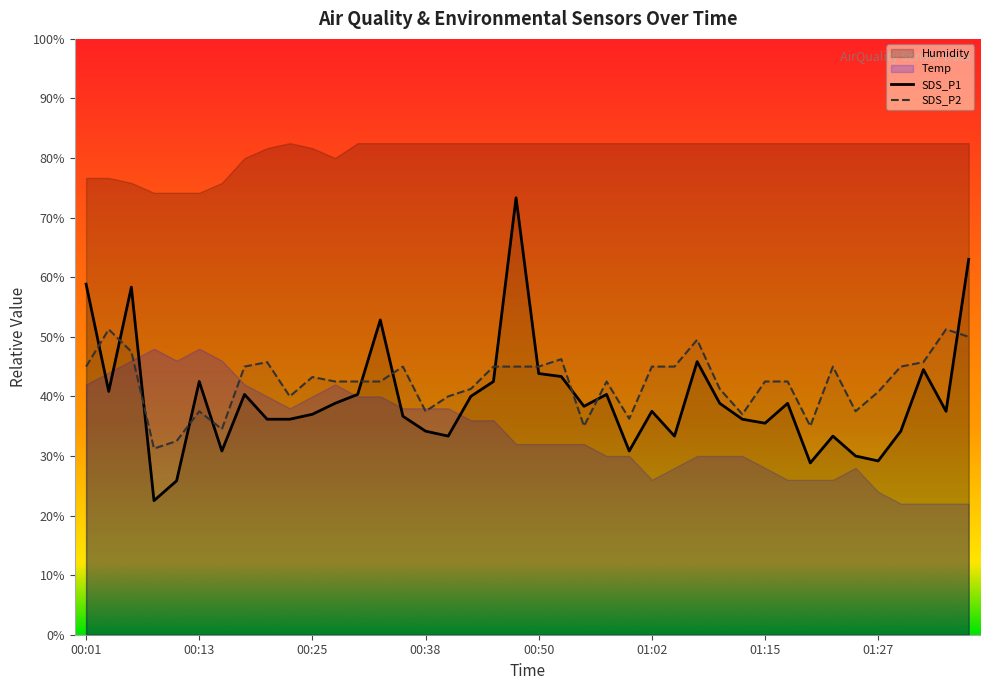

The value of SDS_P1 at 00:50 is 73.6. True or false?

False